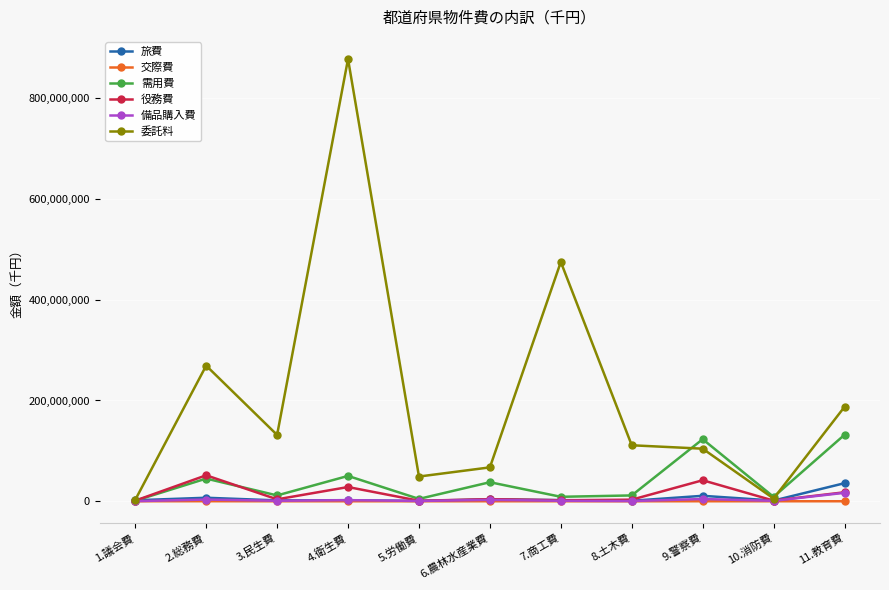

What is the label of the 7th point from the left?

7.商工費